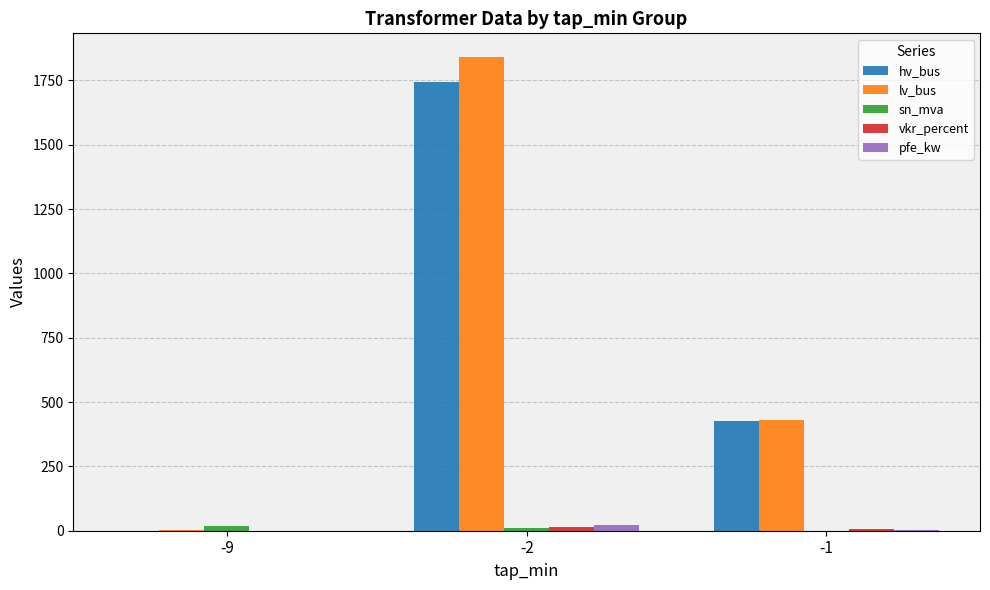

Which series changed the most between -9 and -1?

lv_bus